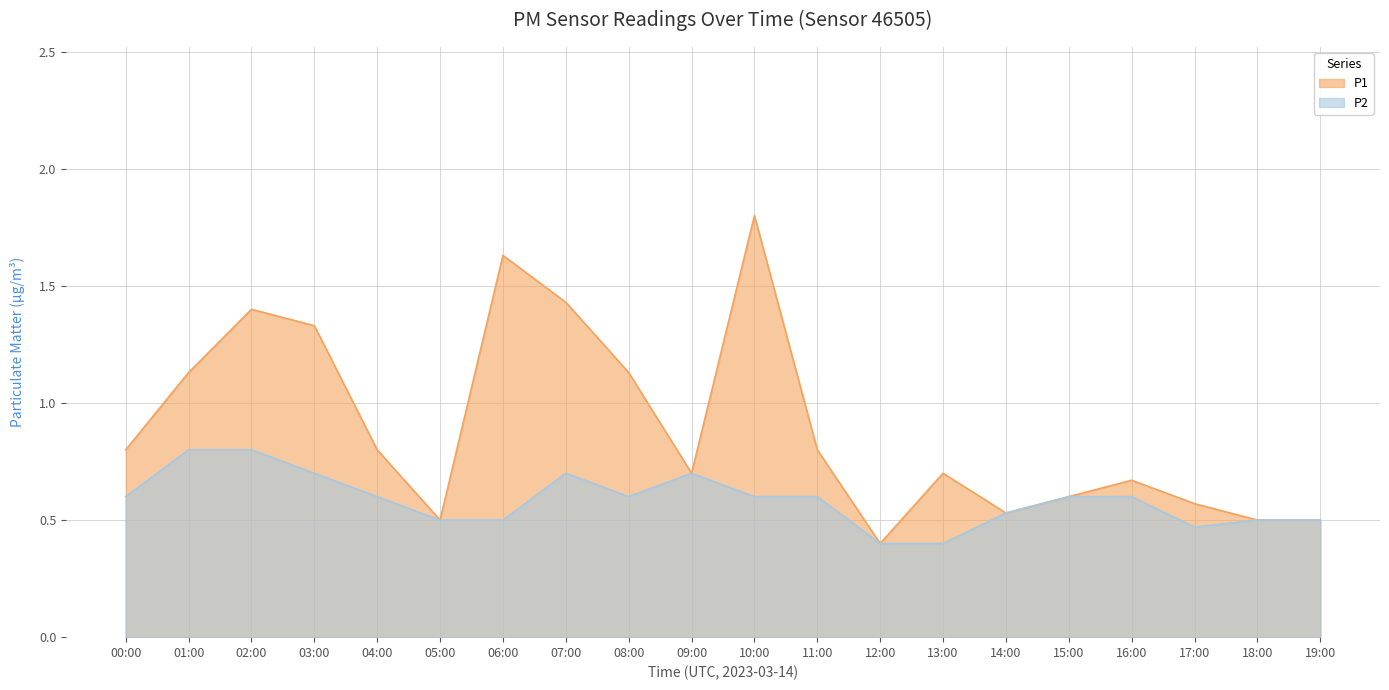

True or false: P2 and P1 intersect in this chart.

False